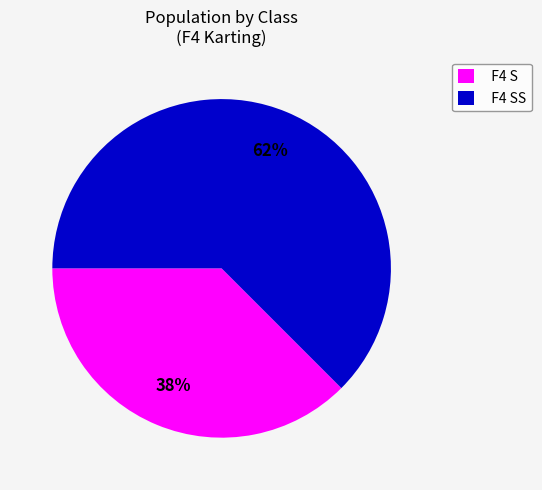

Is the sum of F4 SS and F4 S greater than half?

Yes